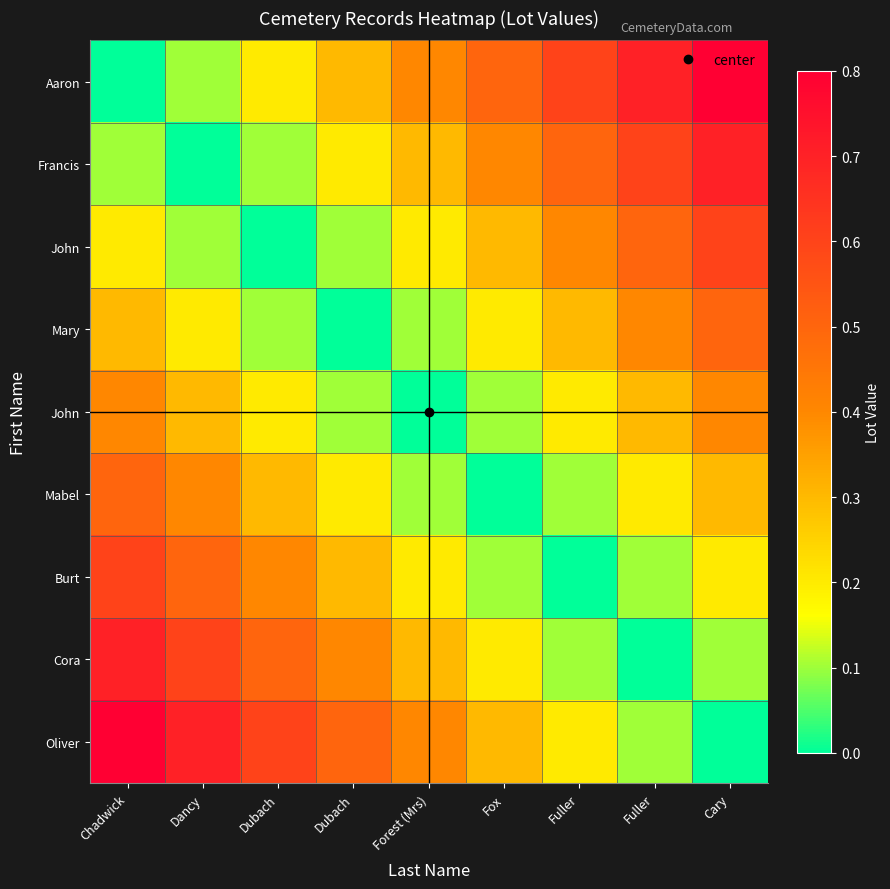

At which category does the chart reach its minimum across all series?

Chadwick